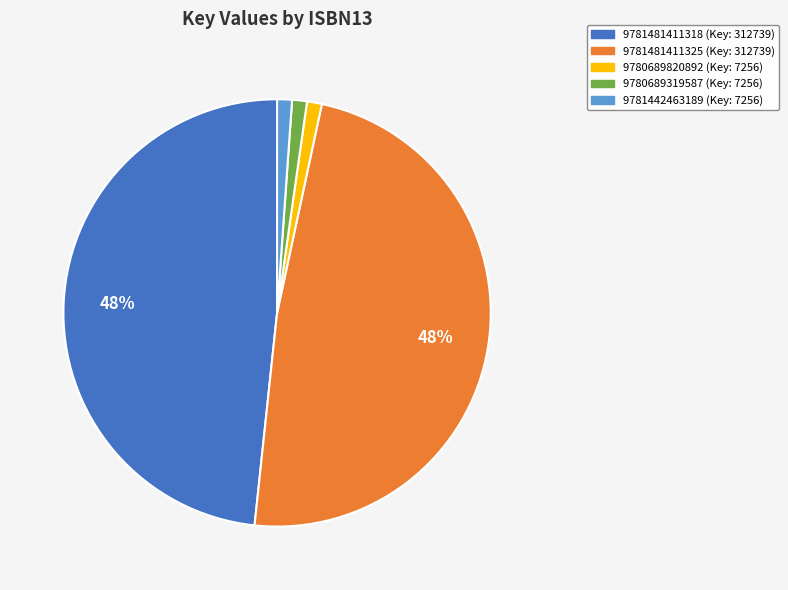

To the nearest percent, what portion does 9780689820892 represent?

1%